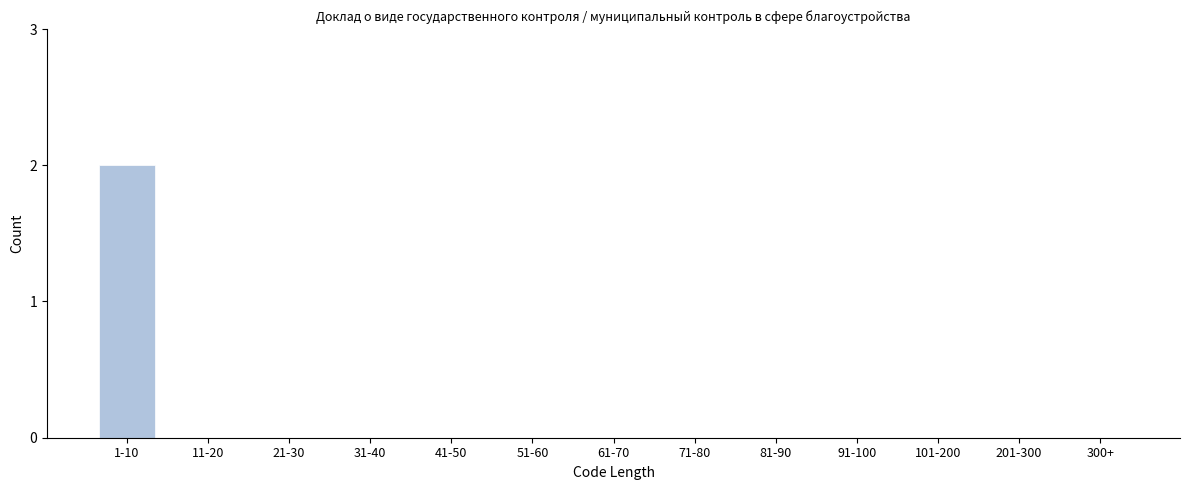

Reading left to right, what are all the values shown in this chart?

1-10=2	11-20=0	21-30=0	31-40=0	41-50=0	51-60=0	61-70=0	71-80=0	81-90=0	91-100=0	101-200=0	201-300=0	300+=0